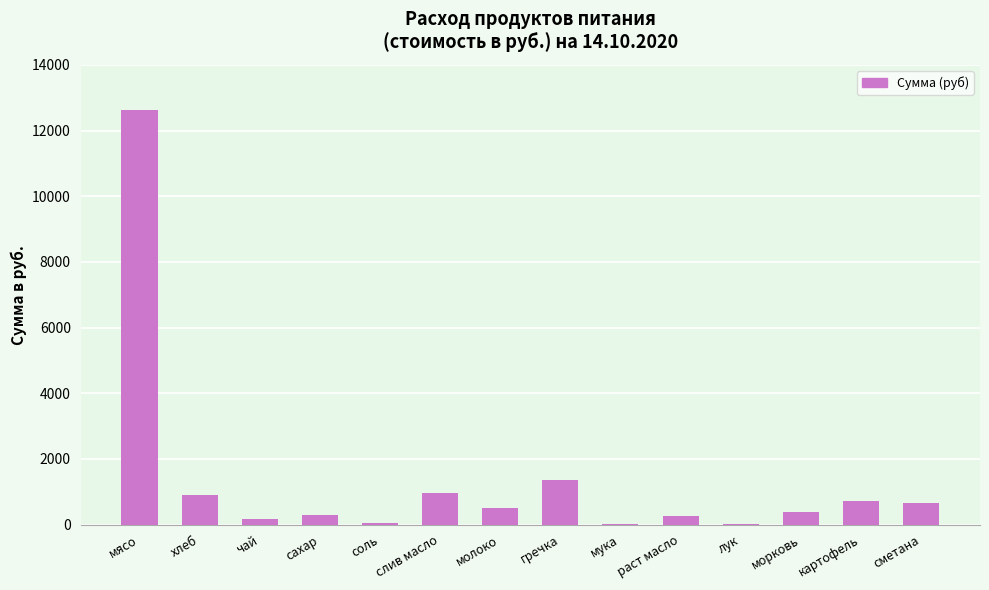

Is it true that the value at мясо is 12635.0?

True